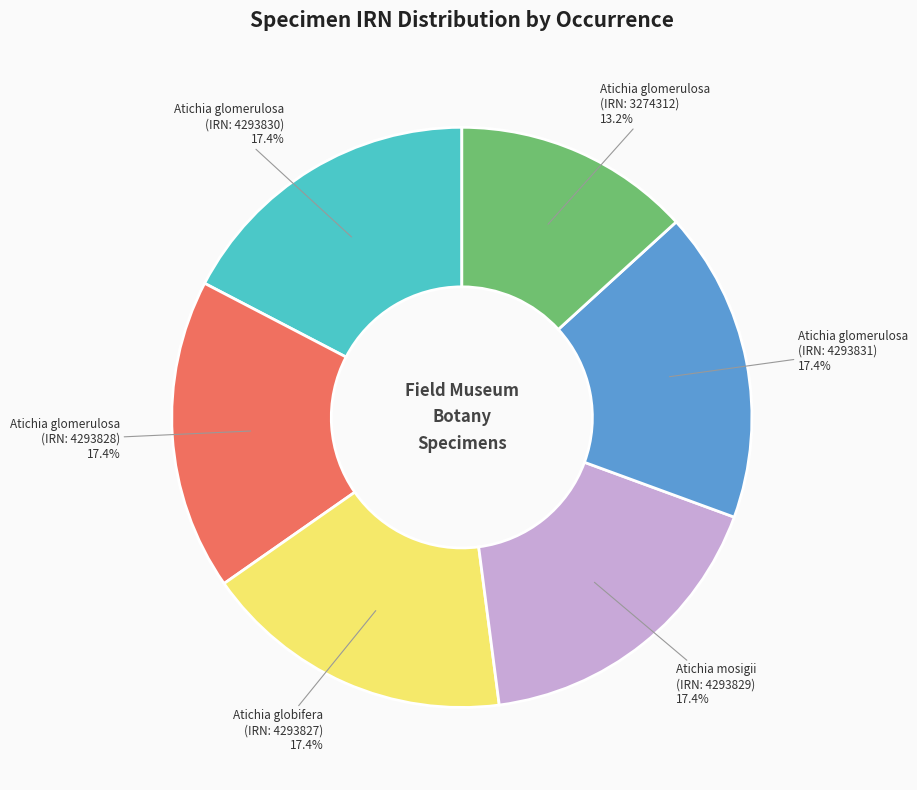

What portion of the pie excludes Atichia mosigii (IRN: 4293829)?

82.6%